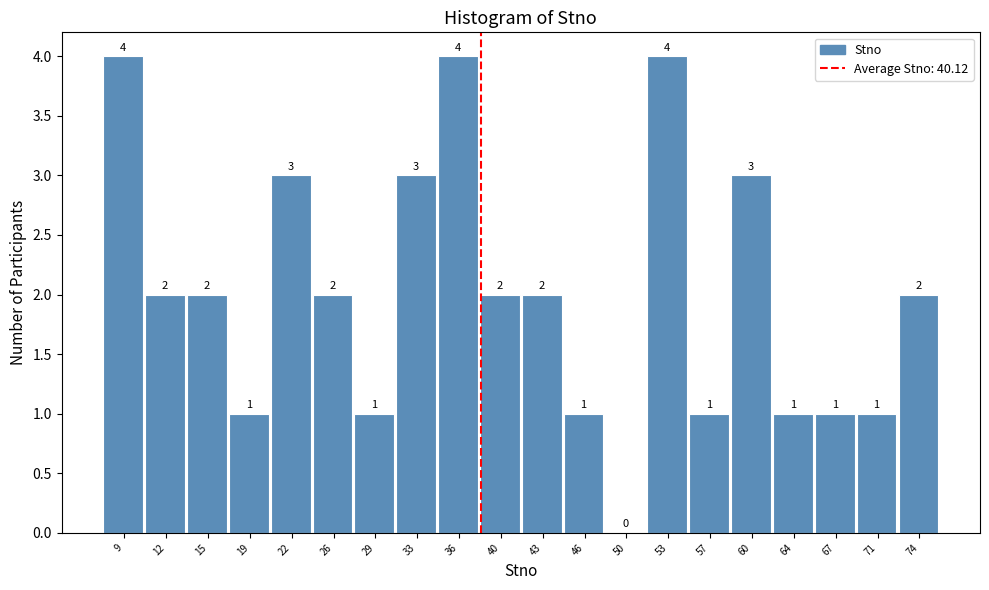

Reading right to left, list all the values displayed in this chart.

74=2	71=1	67=1	64=1	60=3	57=1	53=4	50=0	46=1	43=2	40=2	36=4	33=3	29=1	26=2	22=3	19=1	15=2	12=2	9=4